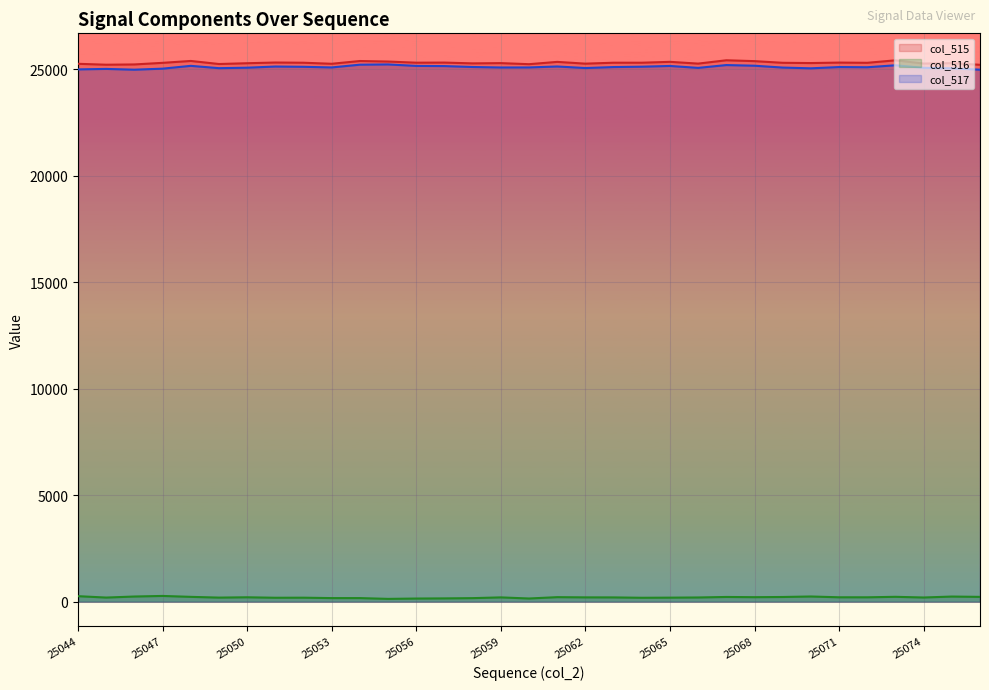

How many distinct data groups are displayed?

3